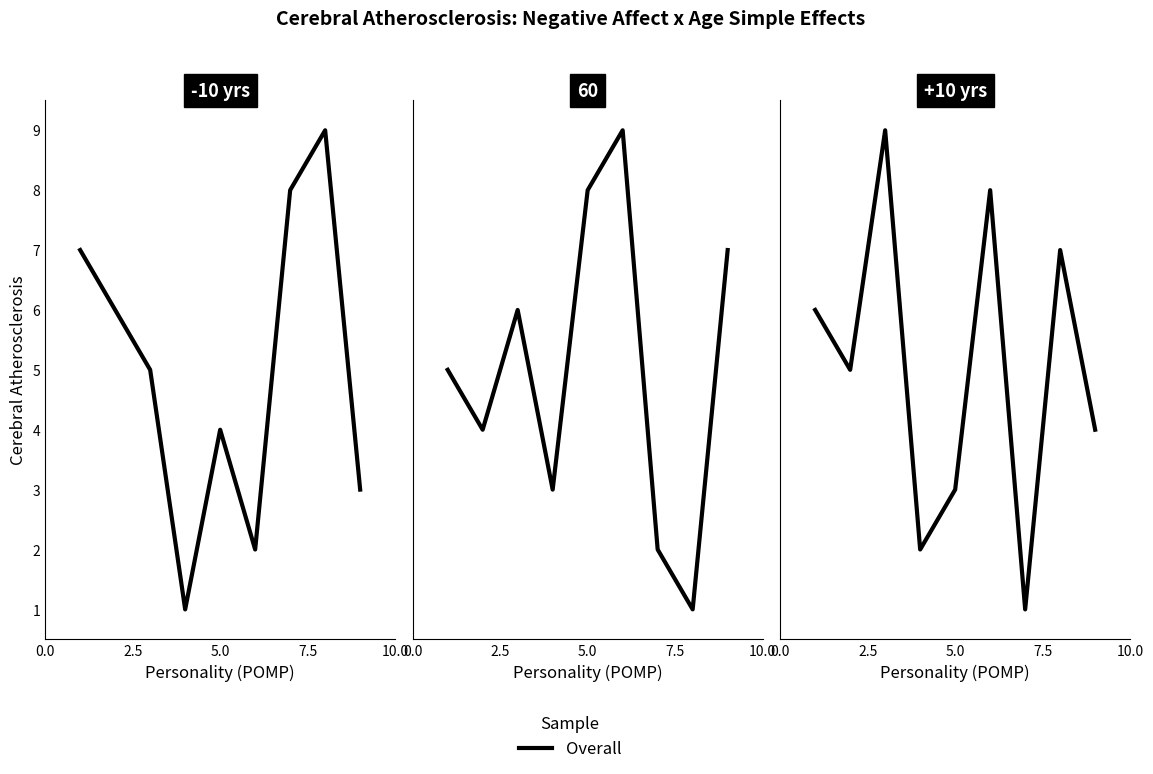

What is the difference between the maximum and second lowest values?

7